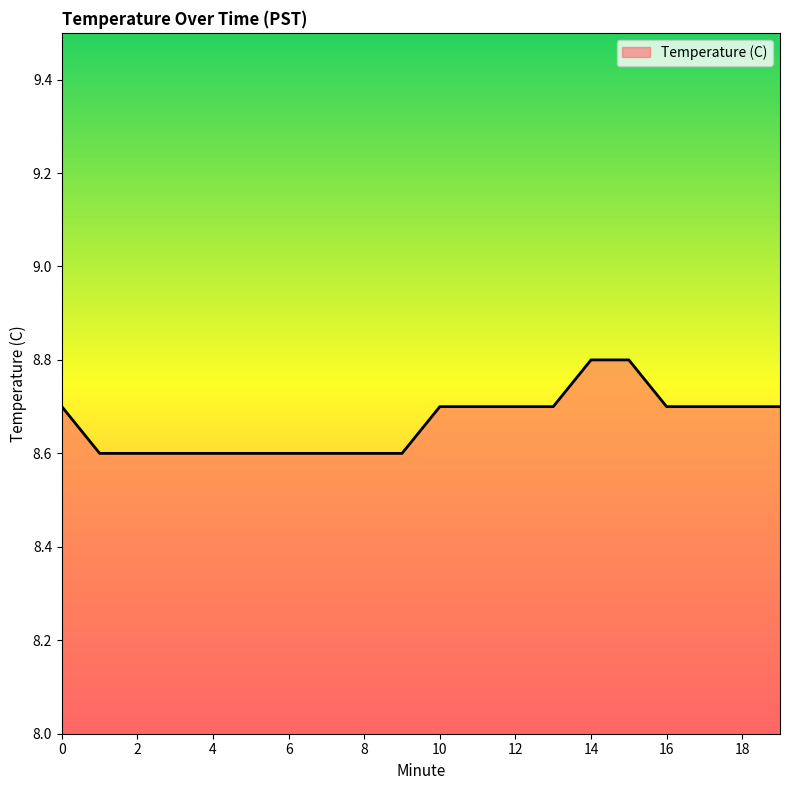

What is the smallest value displayed?

8.6